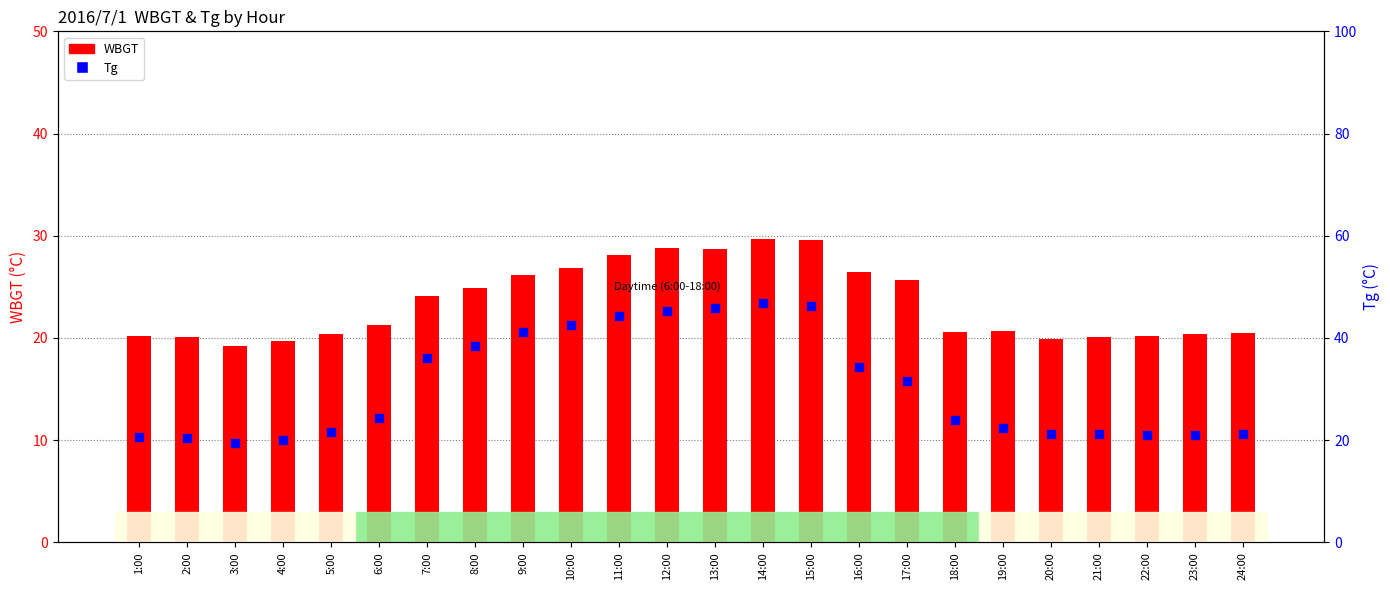

What are all the series names shown in the legend?

WBGT, Tg